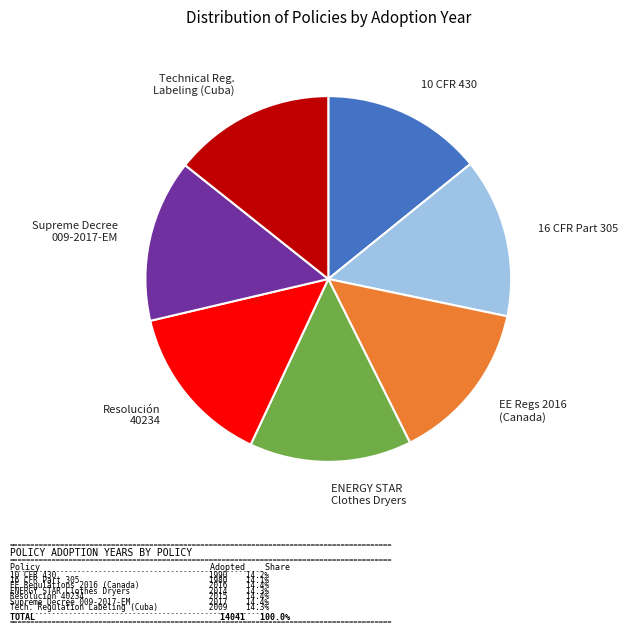

Does Technical Reg. Labeling (Cuba) represent more than half of the total?

No